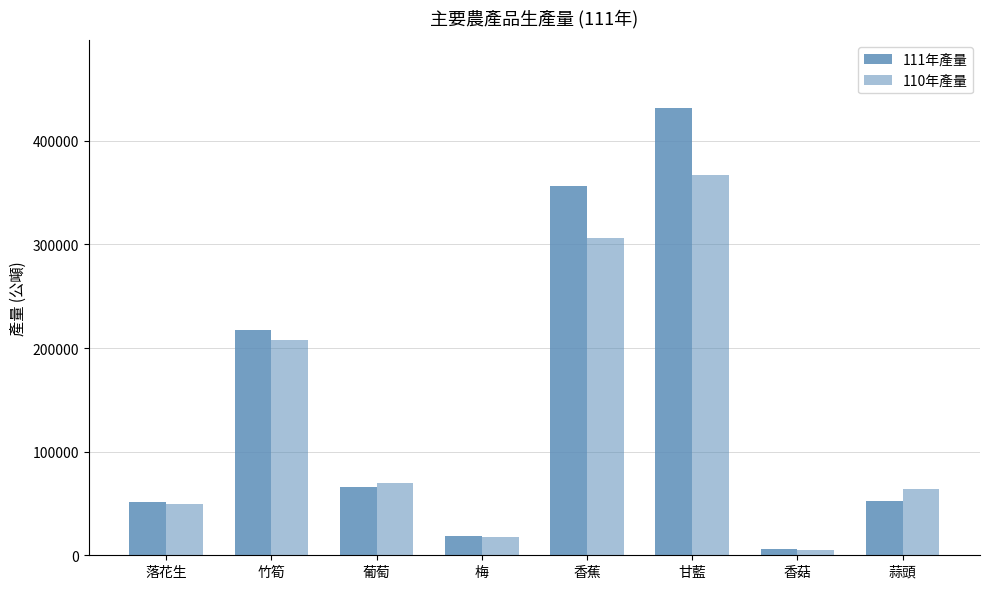

How many values in the 111年產量 series are below 65548?

4